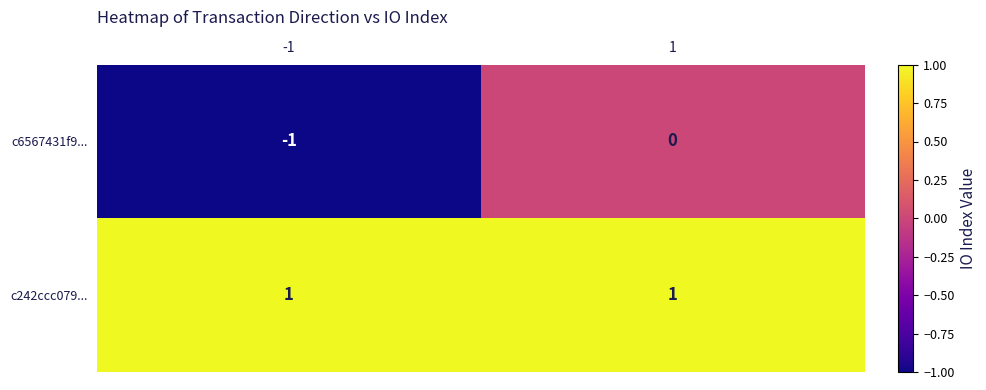

What is the maximum value shown in the chart?

1